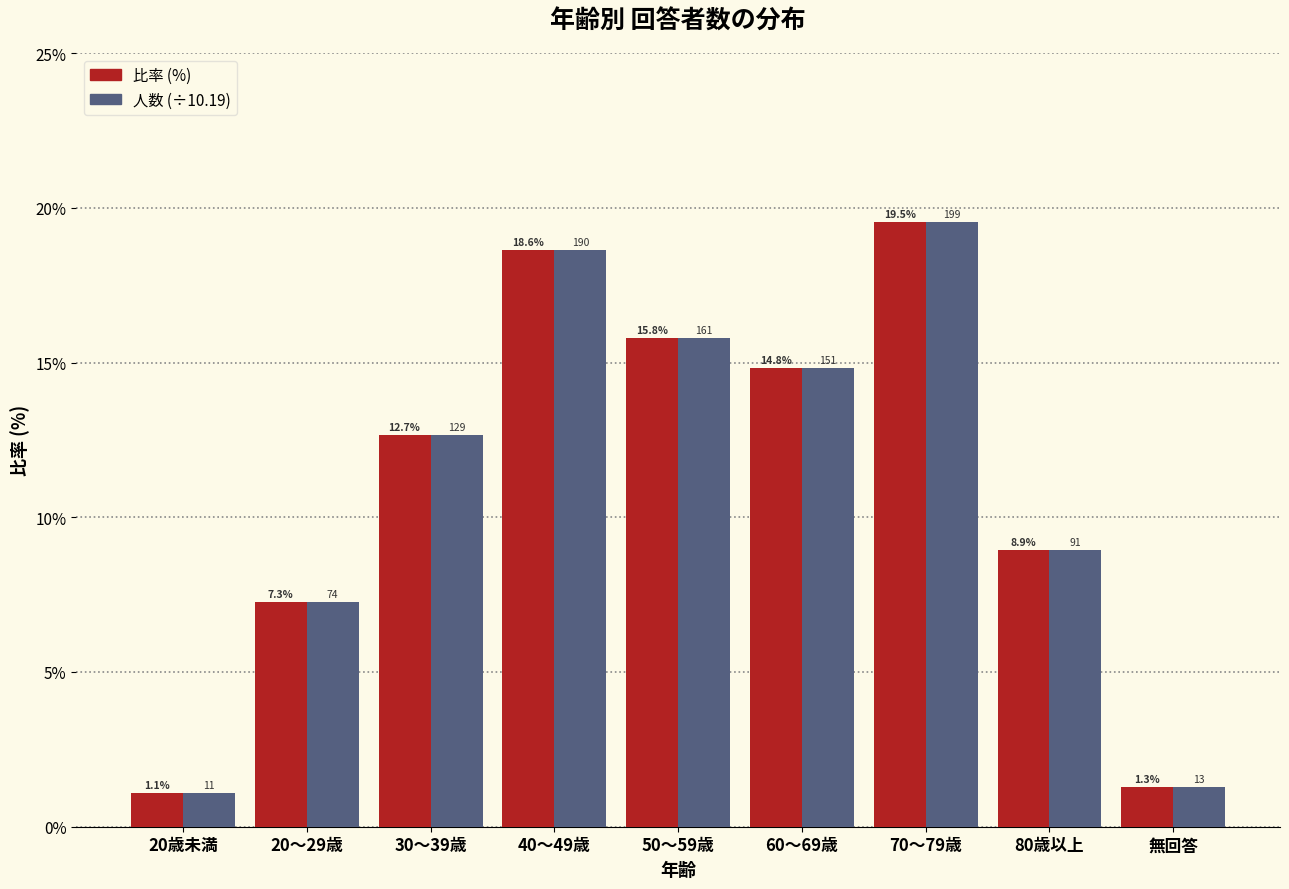

Read the 比率 (%) value at 60～69歳.

14.8